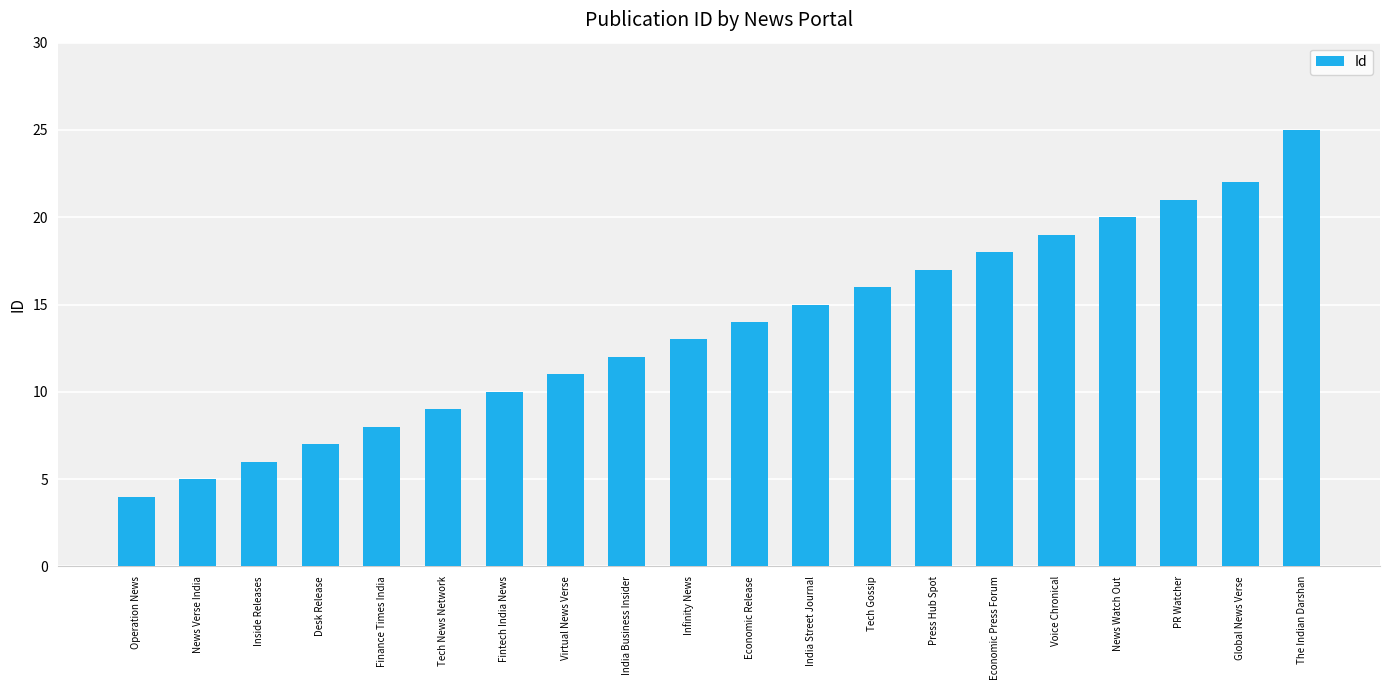

Read the value at Economic Release.

14